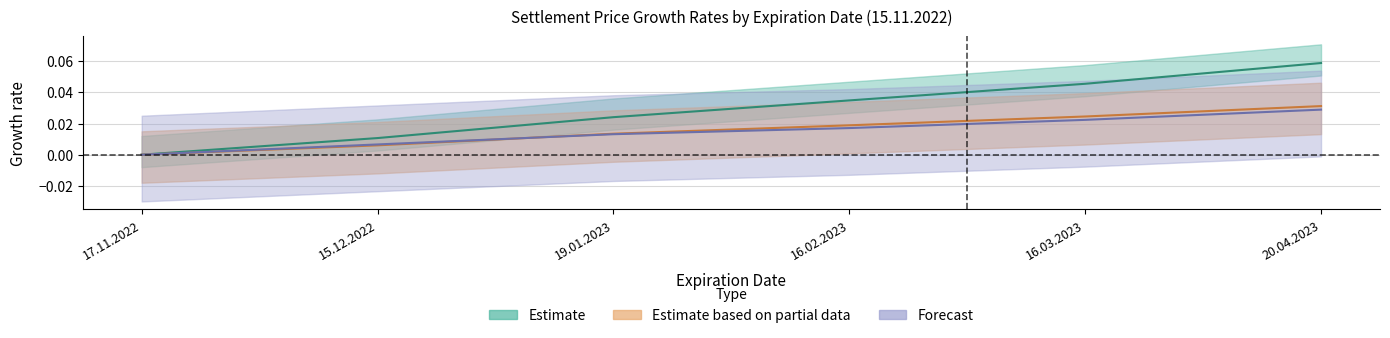

What is the label of the 6th point from the left?

20.04.2023